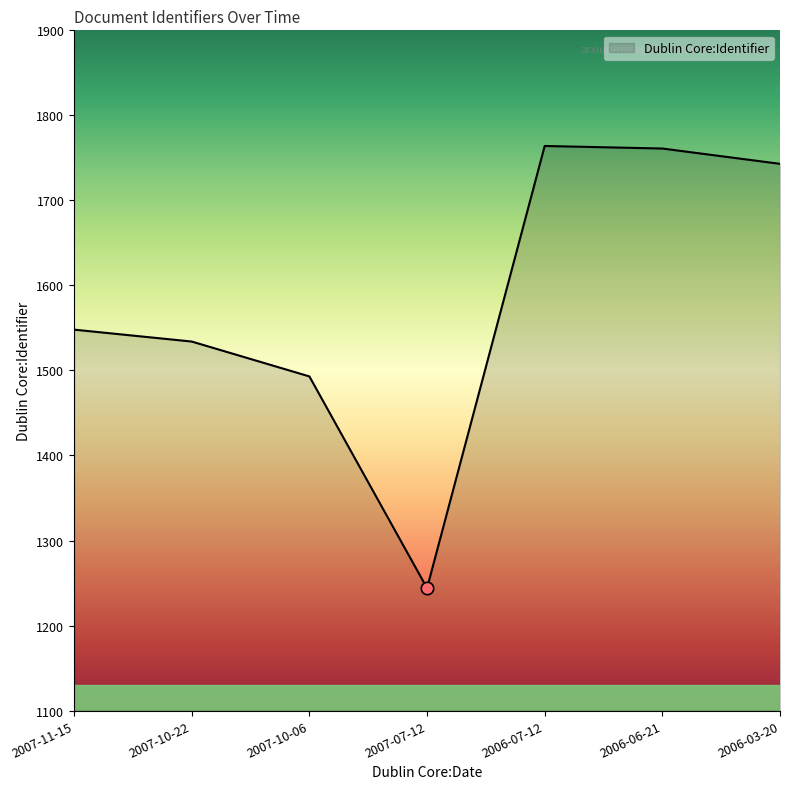

Which has a higher value, 2007-10-22 or 2006-06-21?

2006-06-21